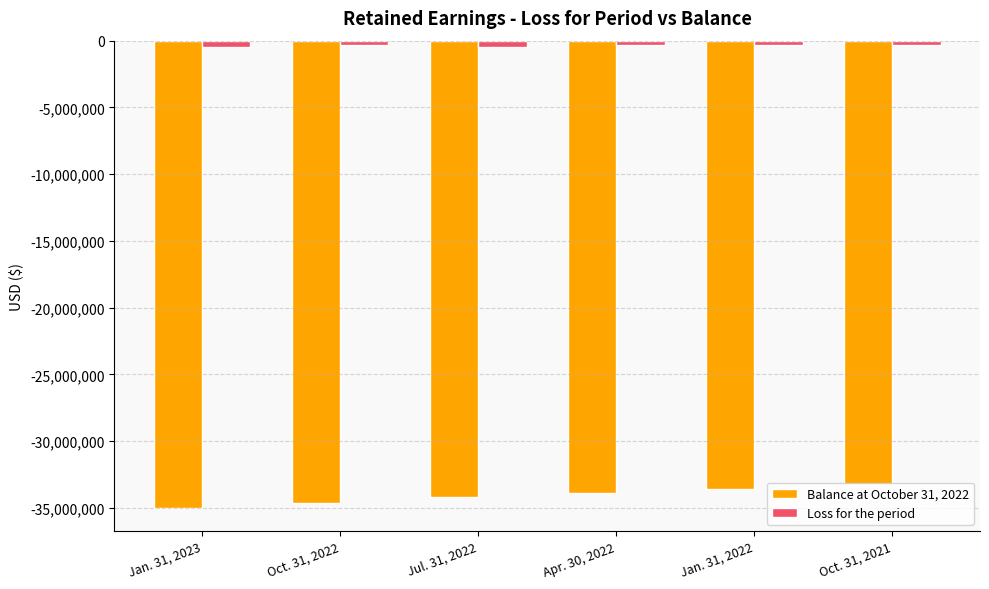

Rank the series by their maximum value, from highest to lowest.

Loss for the period, Balance at October 31, 2022